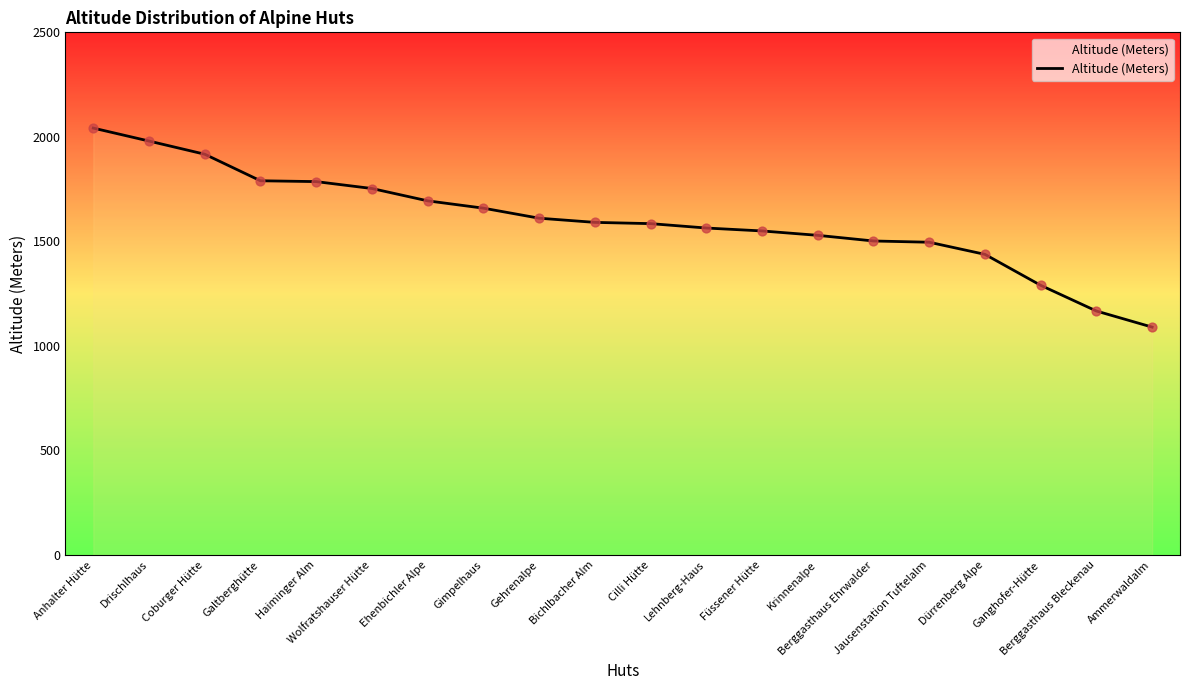

What is the change in value from Drischlhaus to Jausenstation Tuftelalm?

-484